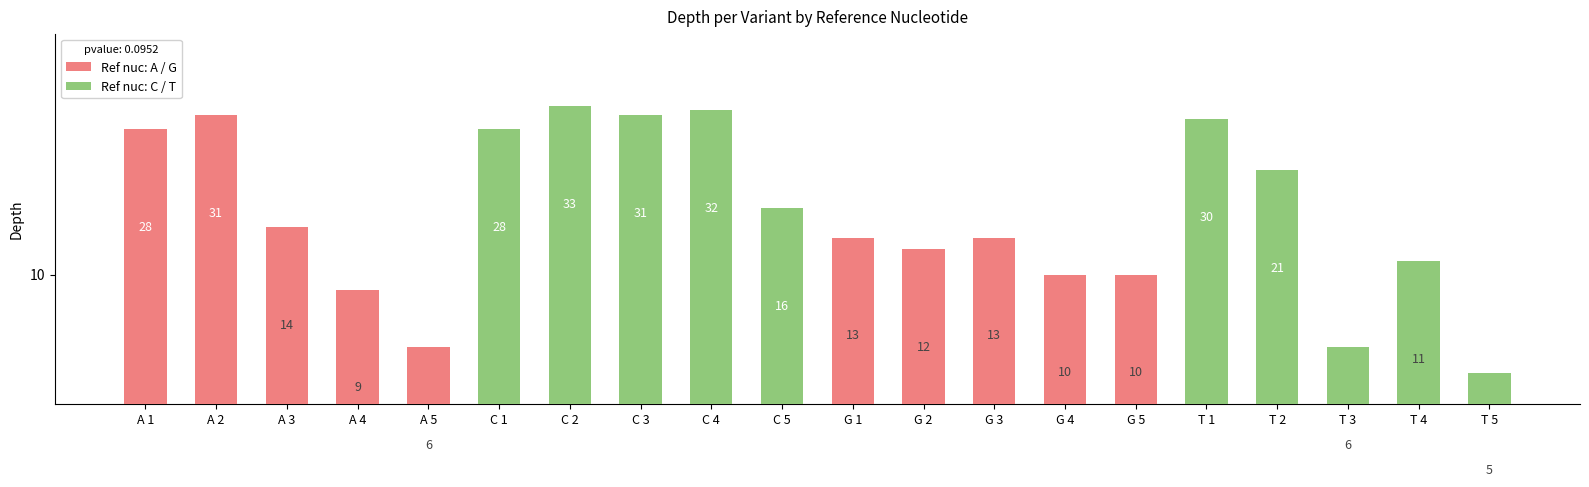

How many bars are there in each group?

4